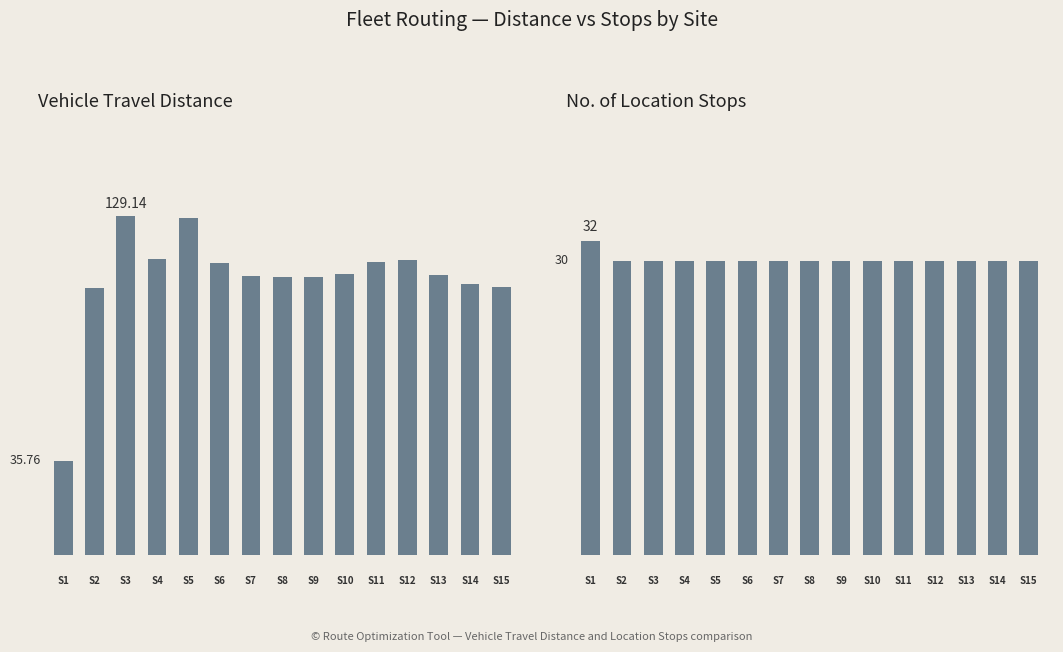

Which series changed the most between 0 and 1?

Vehicle Travel Distance